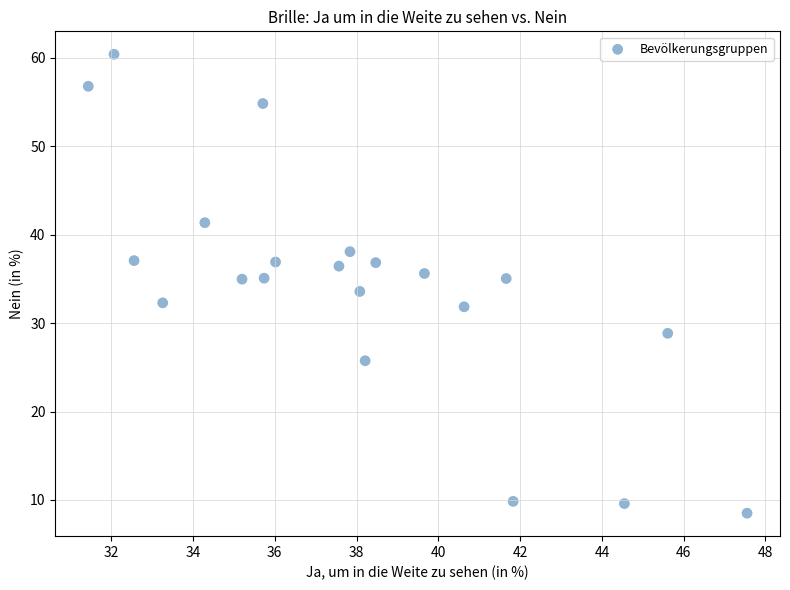

What is the range of Y values (max minus min)?

51.9